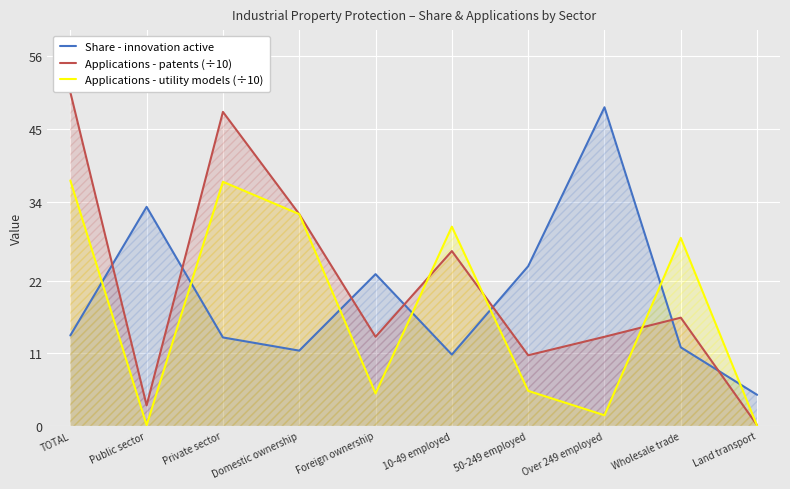

How many interior local valleys does the Applications - utility models (÷10) series have?

3